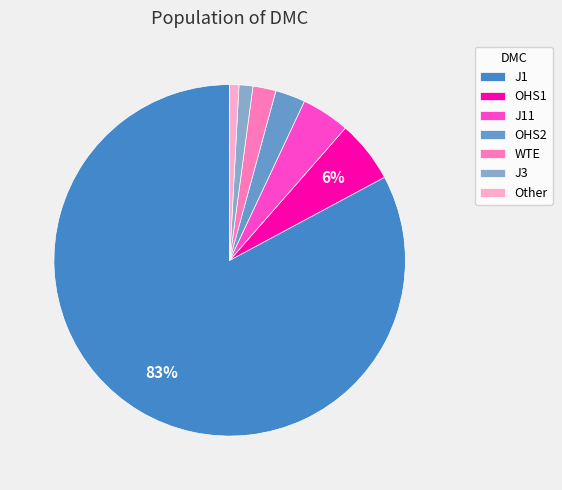

Which has a higher value, J3 or J1?

J1